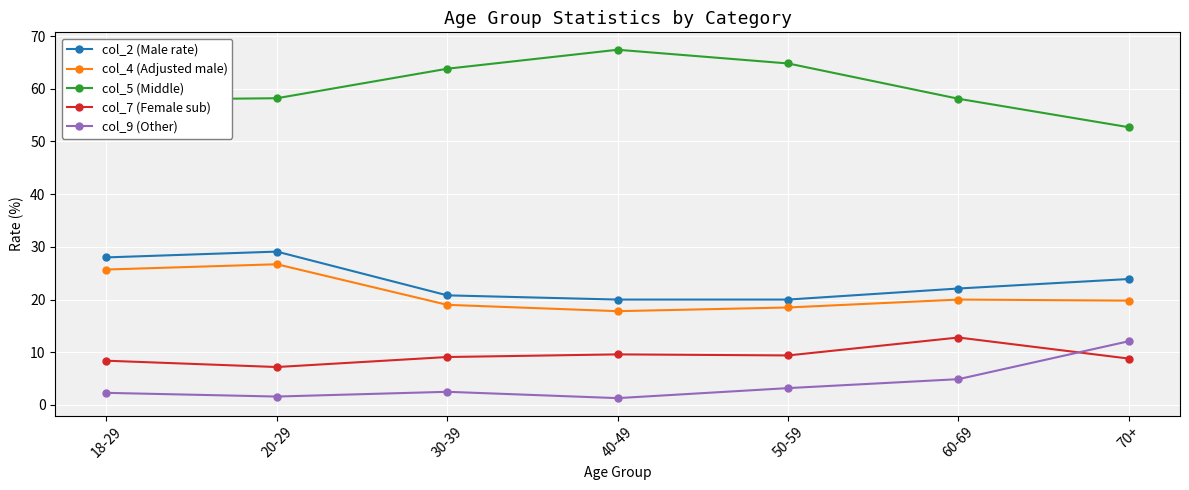

Where is col_9 (Other) nearest to the value 6?

60-69